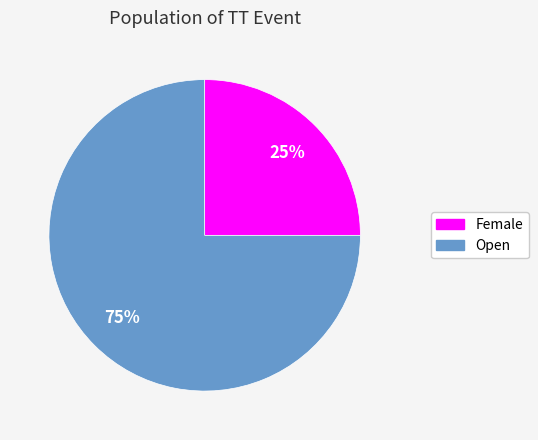

What percentage is the Female slice, to the nearest percent?

25%